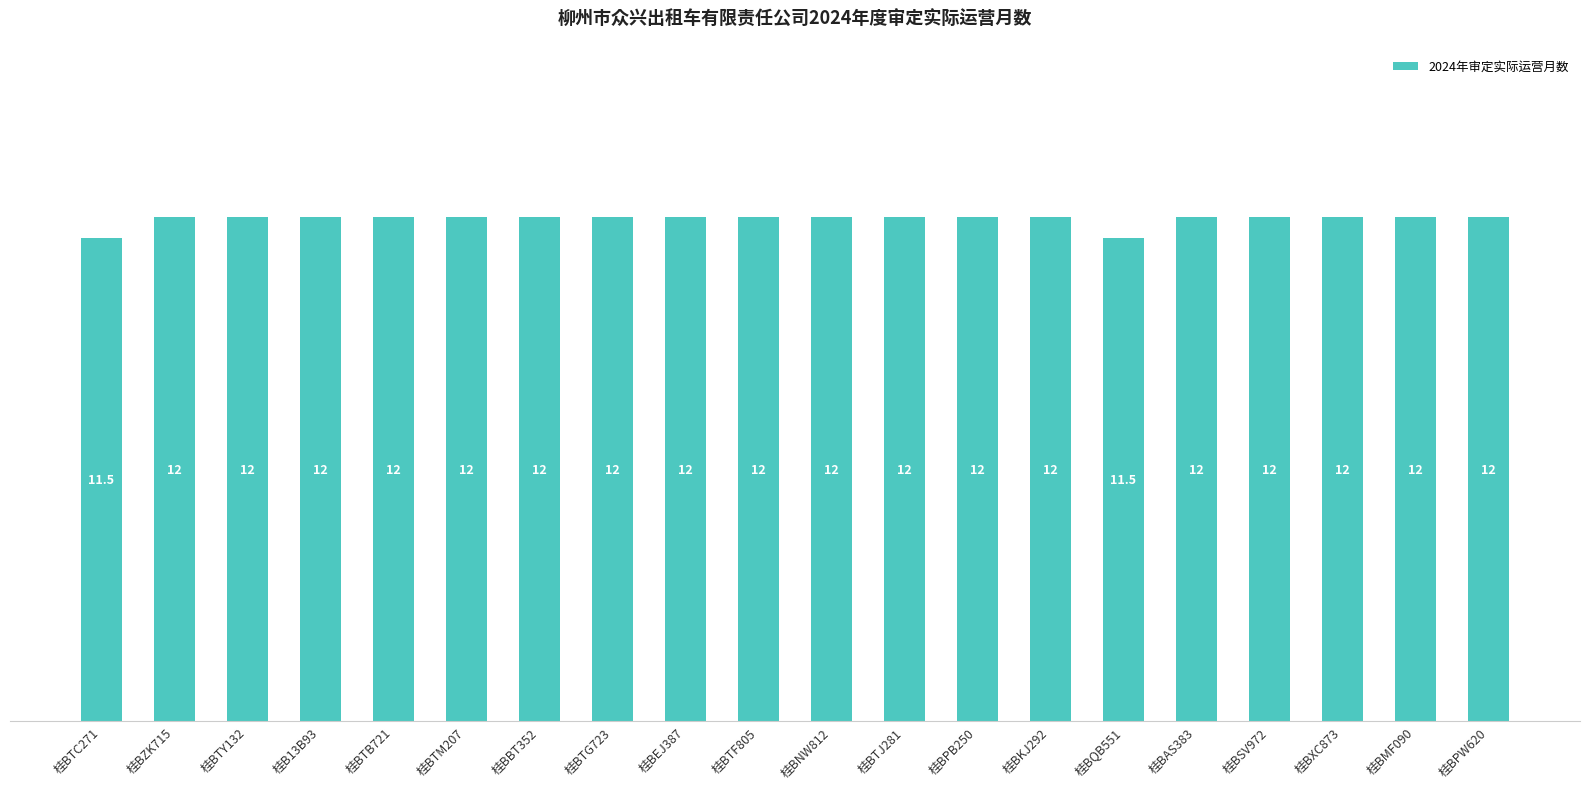

Are the bars grouped side by side (vs. stacked)?

No